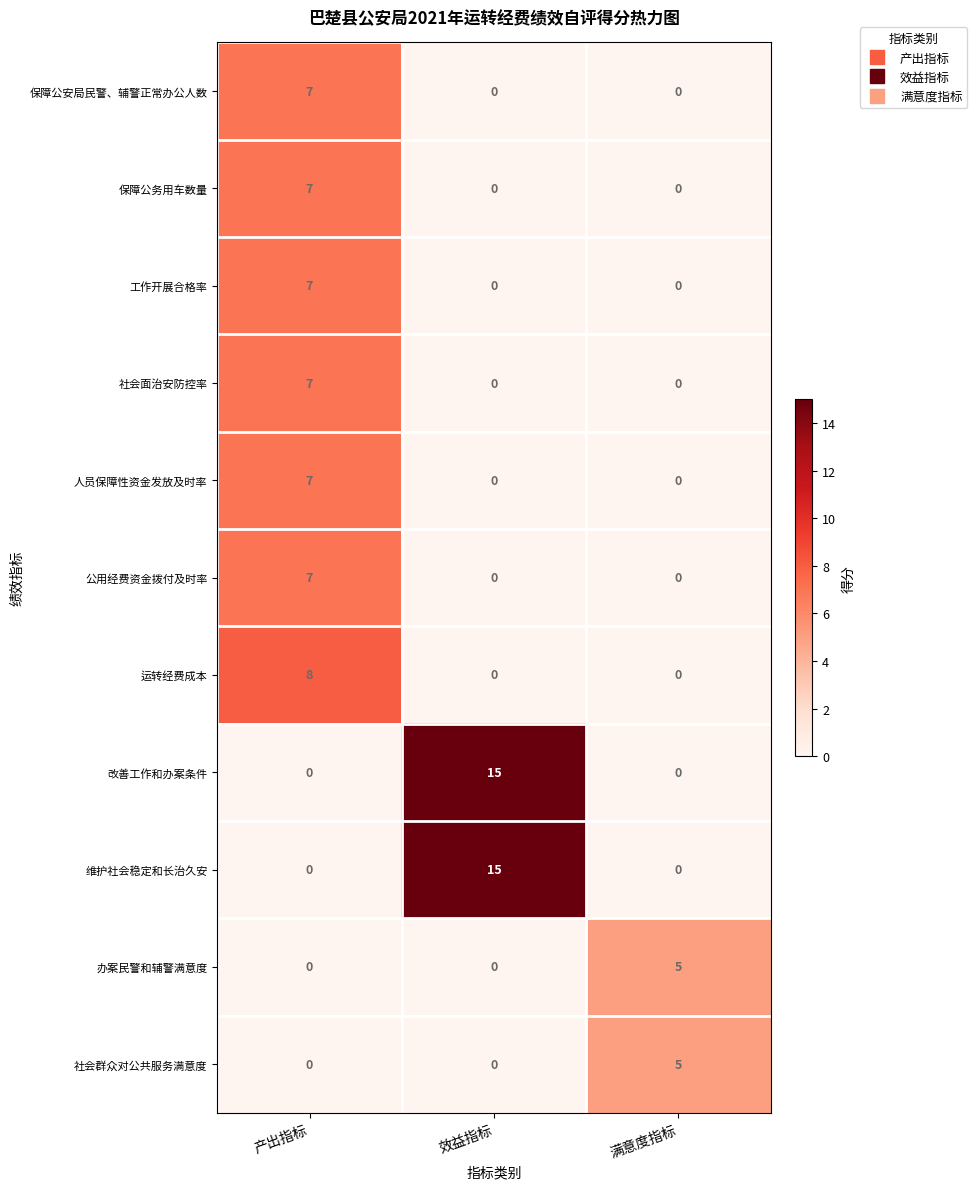

What is the difference between the highest and lowest values at 满意度指标?

5